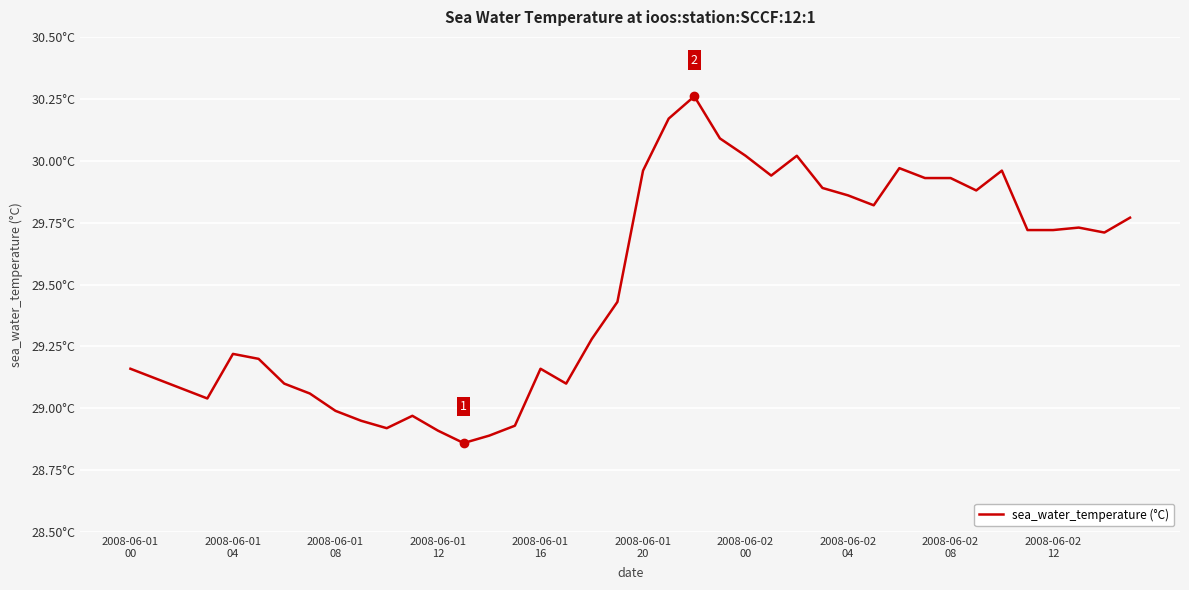

What is the maximum value shown in the chart?

30.3